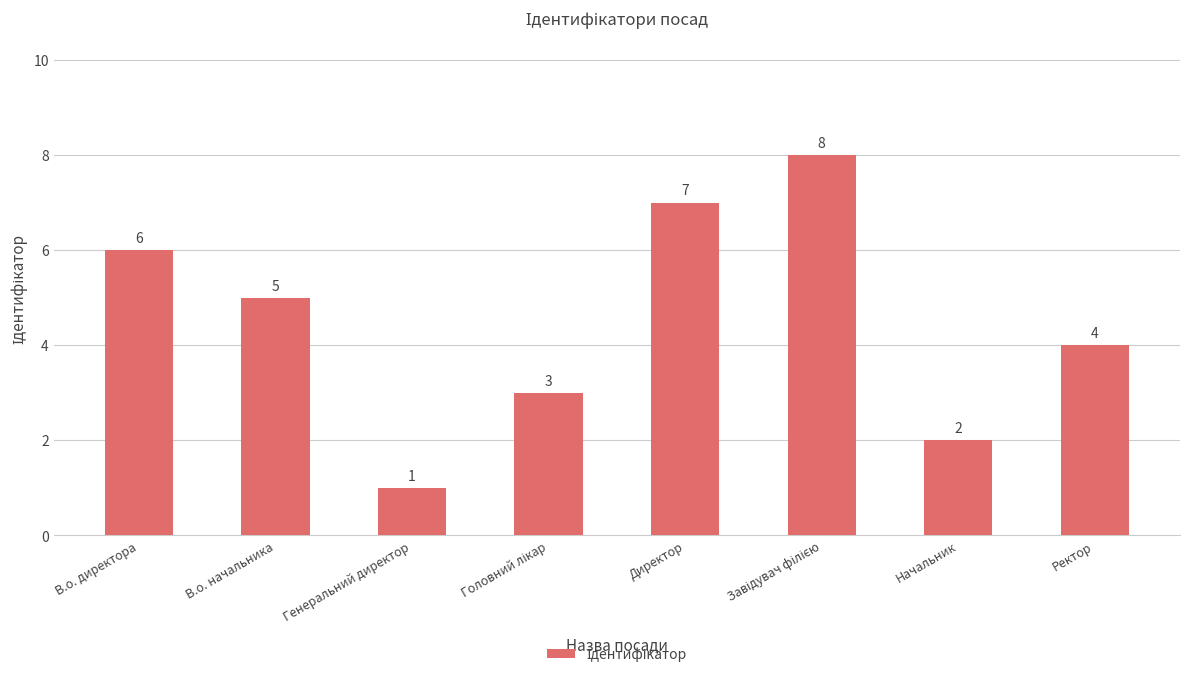

How many categories are shown in the chart?

8